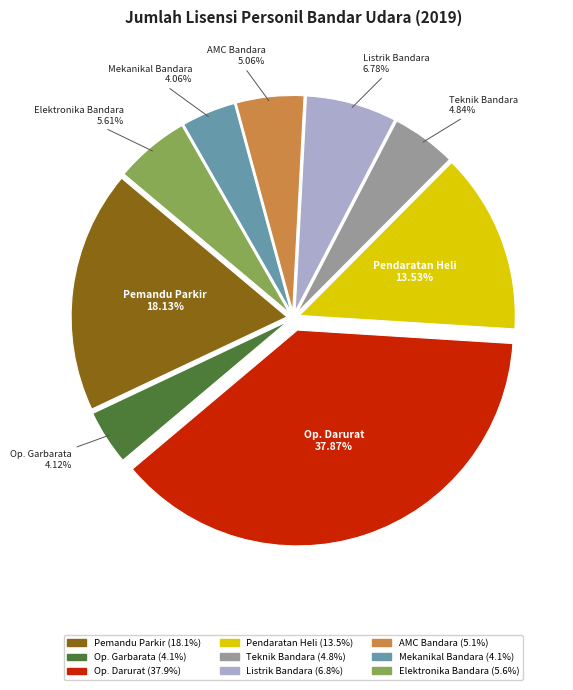

Count the number of slices in the pie.

9